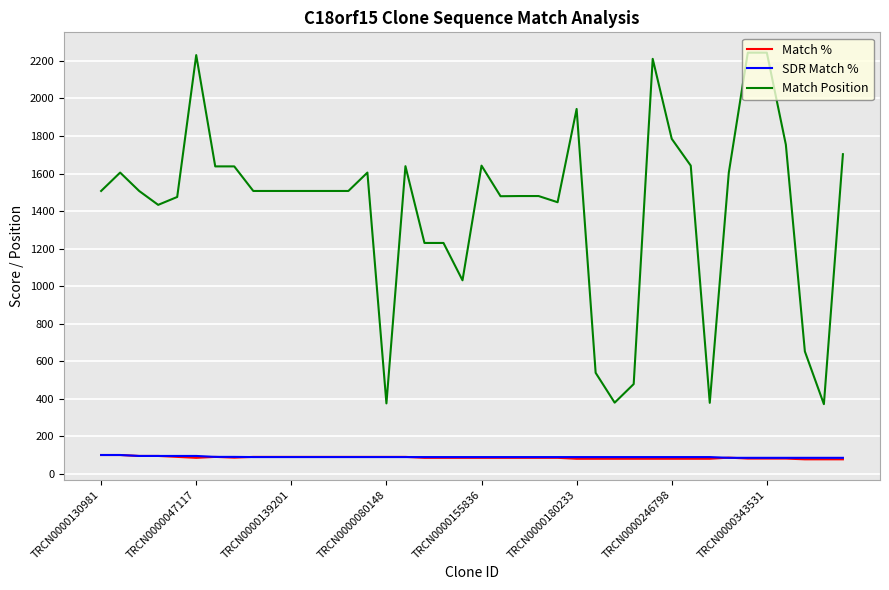

What is the difference between the maximum and second lowest values in the SDR Match % series?

15